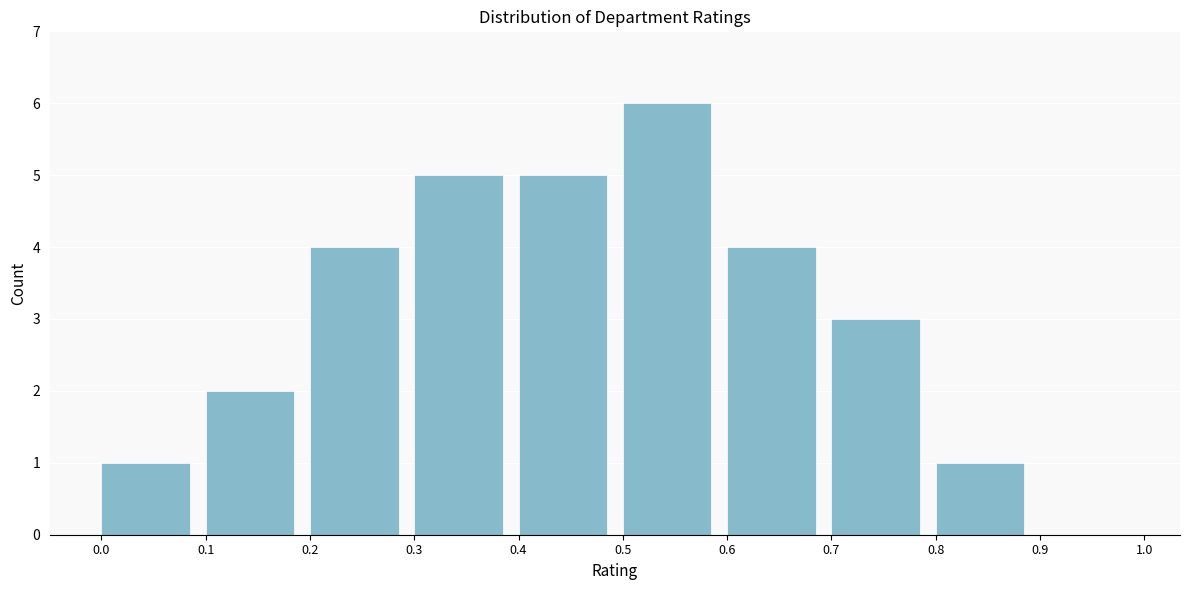

Reading left to right, transcribe this chart: for each bar, give the range it covers on the x-axis and its height. The values are not printed on the chart, so give them approximately, as read against the axis.

0.0 to 0.1: 1
0.1 to 0.2: 2
0.2 to 0.3: 4
0.3 to 0.4: 5
0.4 to 0.5: 5
0.5 to 0.6: 6
0.6 to 0.7: 4
0.7 to 0.8: 3
0.8 to 0.9: 1
0.9 to 1.0: 0